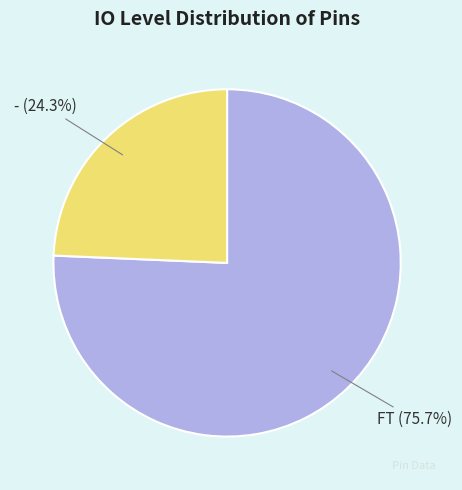

Is there any slice that represents more than half of the pie?

Yes